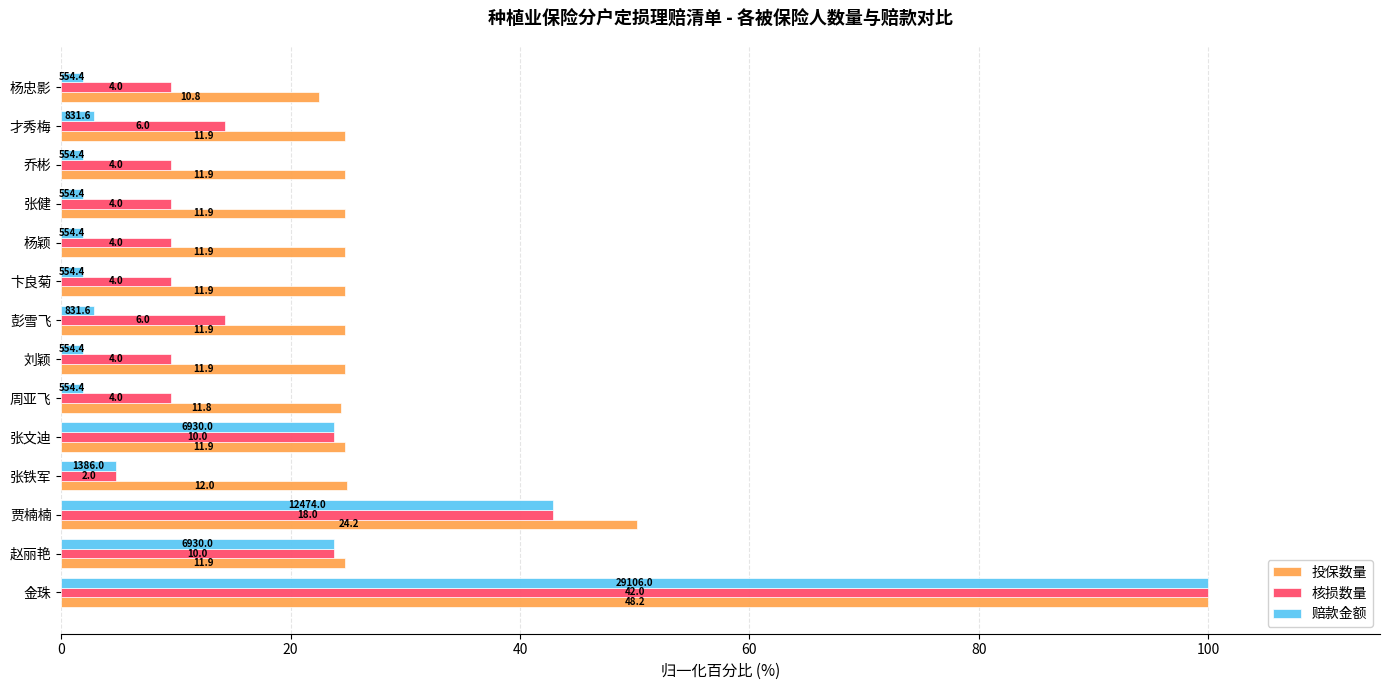

What are all the series names shown in the legend?

投保数量, 核损数量, 赔款金额